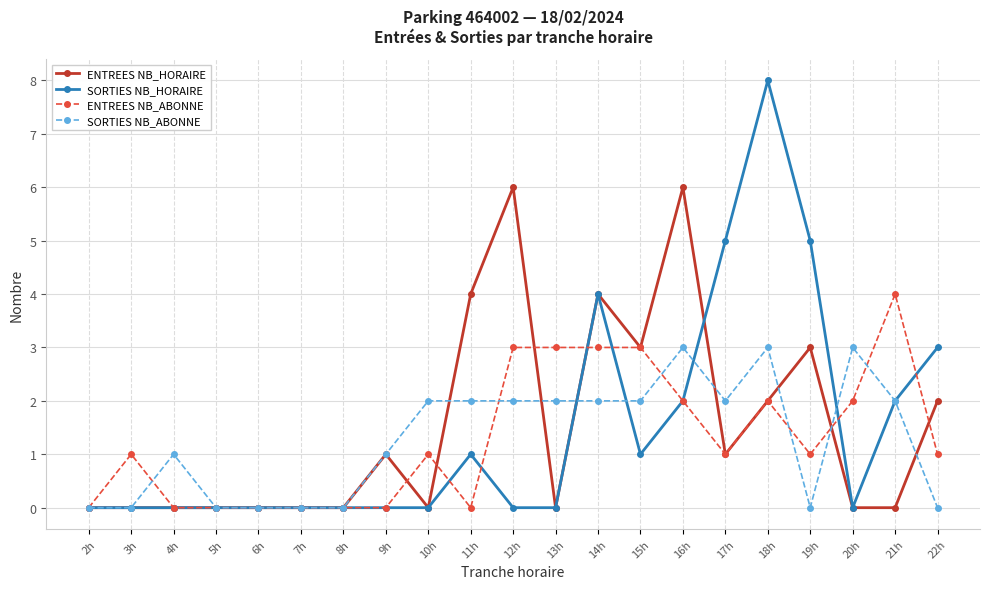

Reading left to right, list all the values displayed in this chart.

ENTREES NB_HORAIRE: 0	0	0	0	0	0	0	1	0	4	6	0	4	3	6	1	2	3	0	0	2
SORTIES NB_HORAIRE: 0	0	0	0	0	0	0	0	0	1	0	0	4	1	2	5	8	5	0	2	3
ENTREES NB_ABONNE: 0	1	0	0	0	0	0	0	1	0	3	3	3	3	2	1	2	1	2	4	1
SORTIES NB_ABONNE: 0	0	1	0	0	0	0	1	2	2	2	2	2	2	3	2	3	0	3	2	0